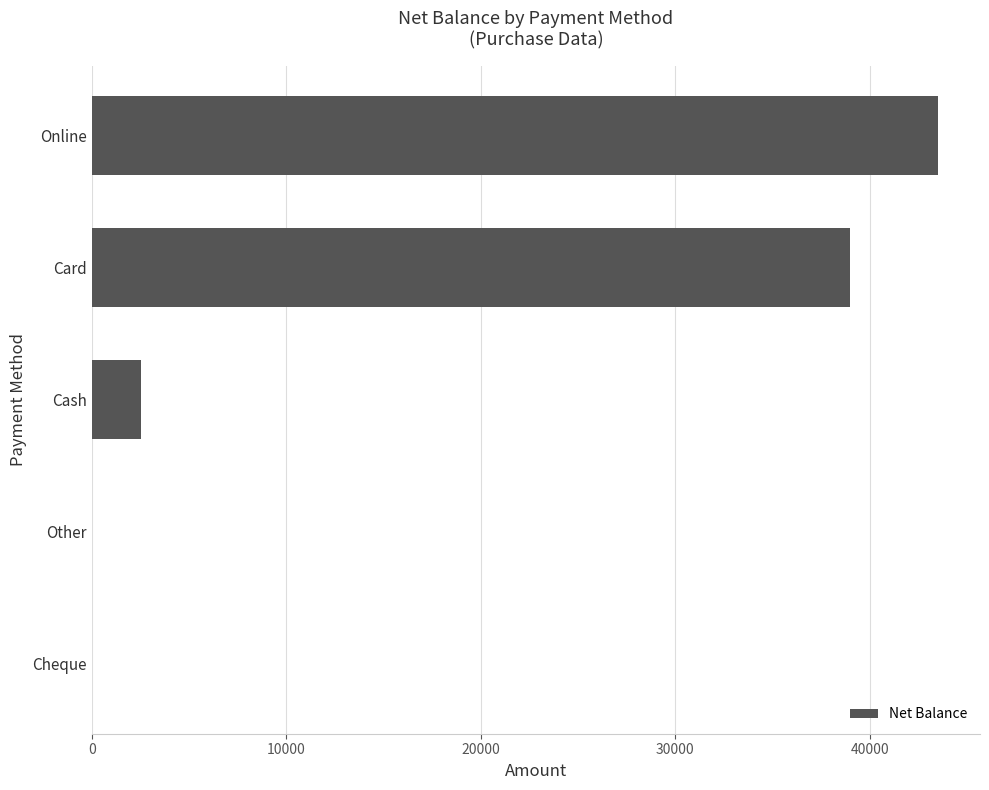

True or false: the data shows 0 at Other.

True